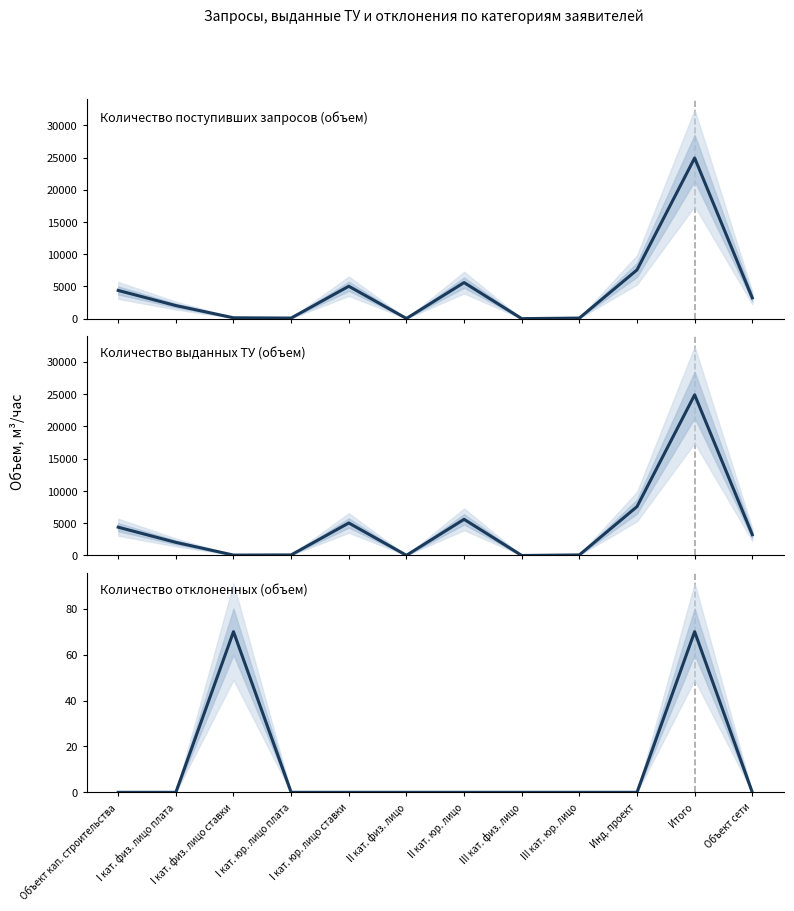

True or false: Количество отклоненных (объем) has more than 1 interior local peaks.

True